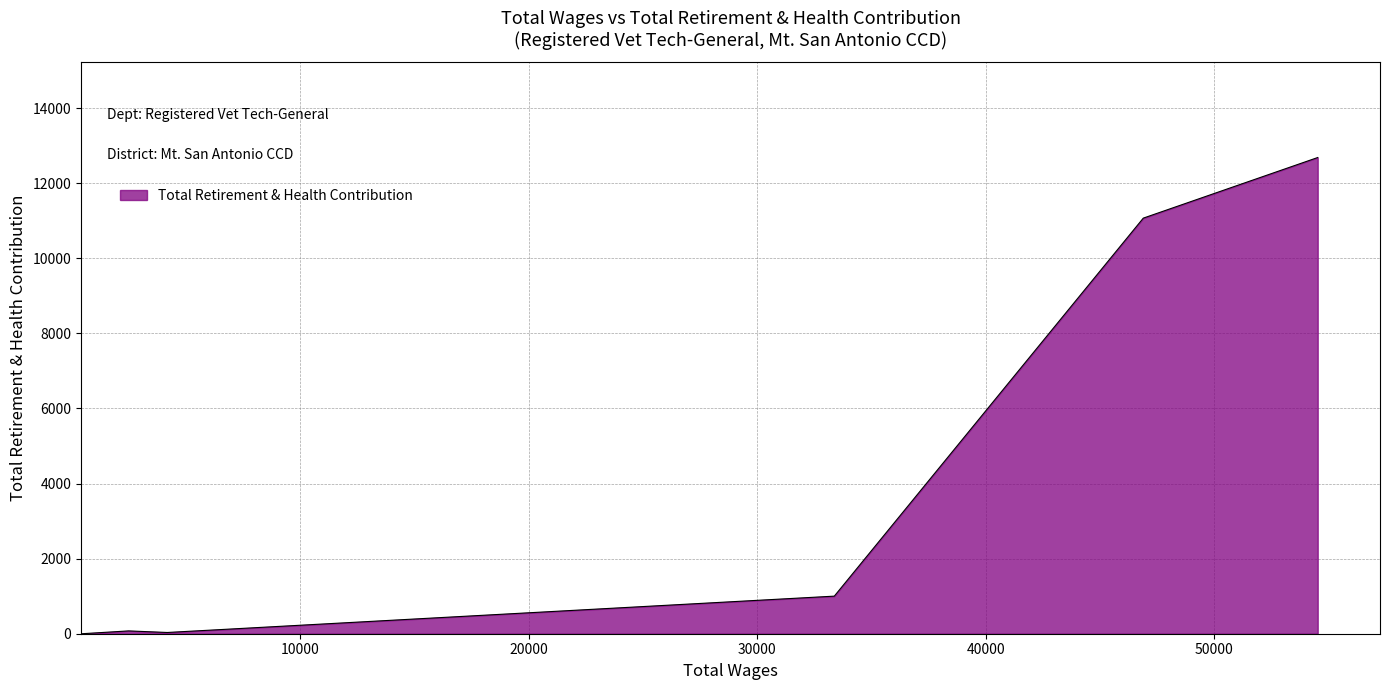

What is the sum of all values?

24861